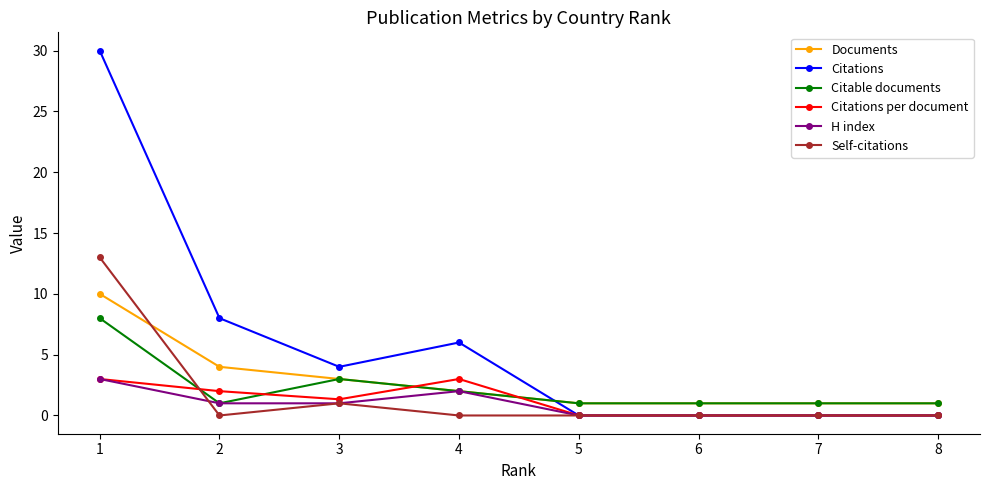

Which series has the widest spread of values?

Citations